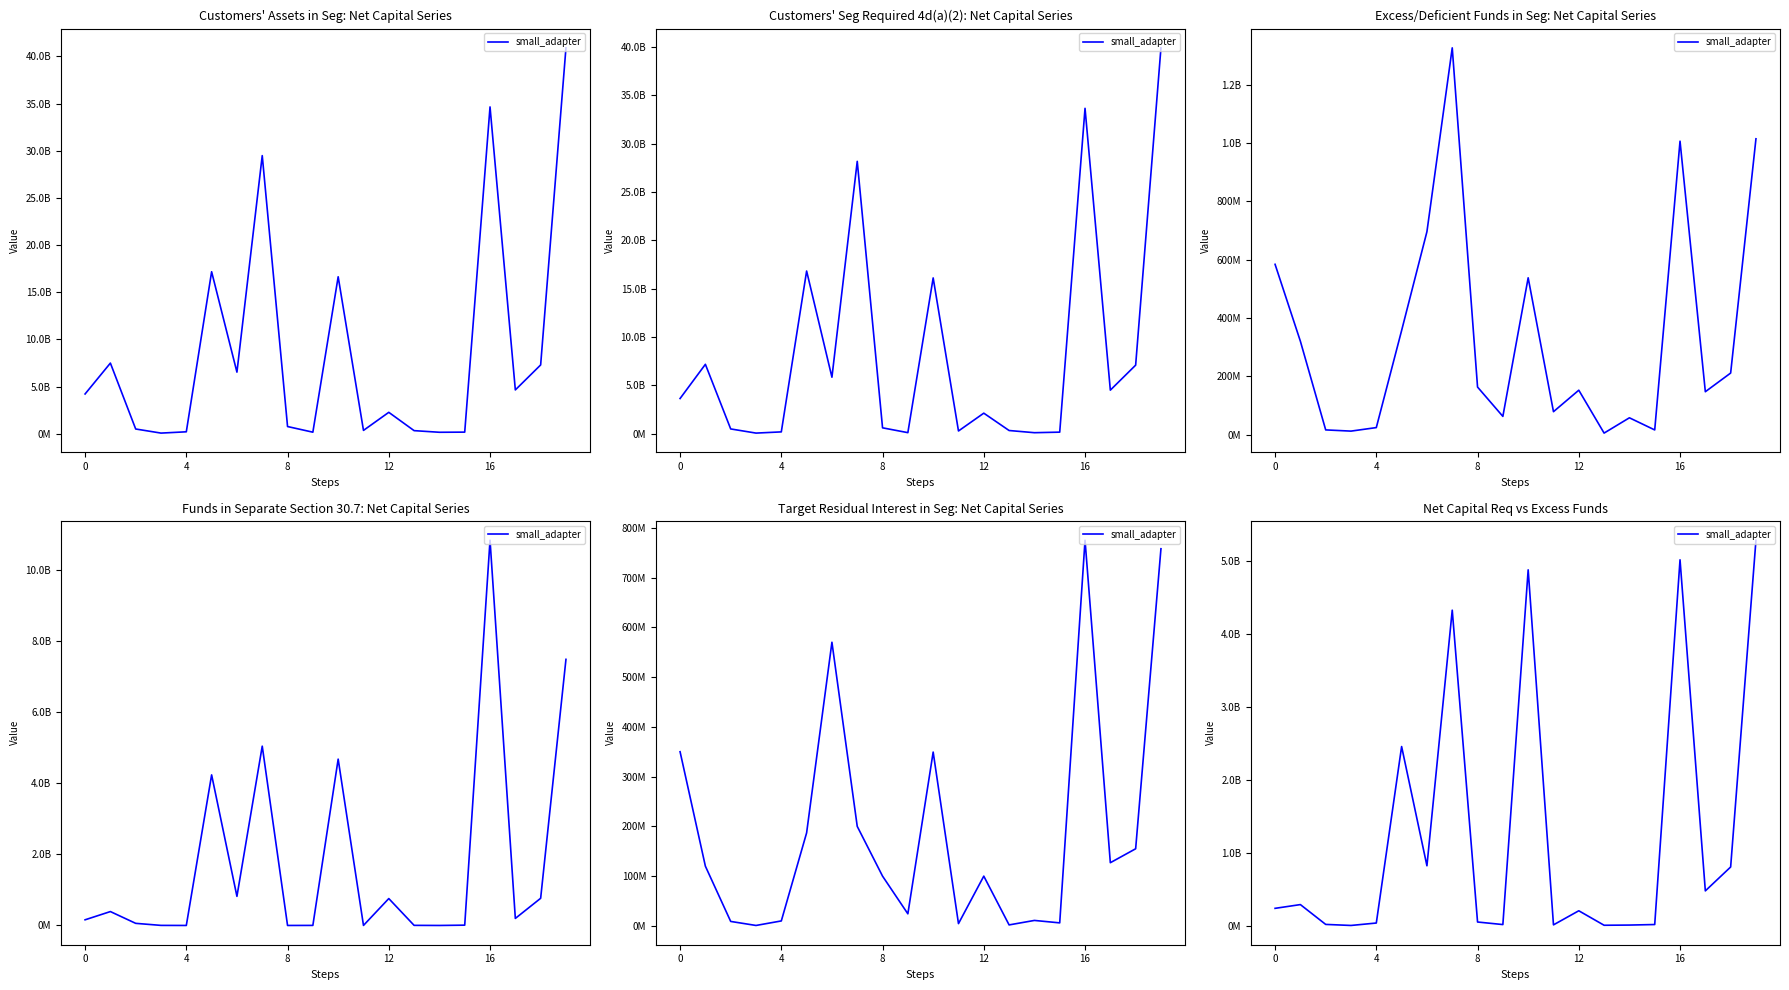

Between 7 and 6, which is larger?

7